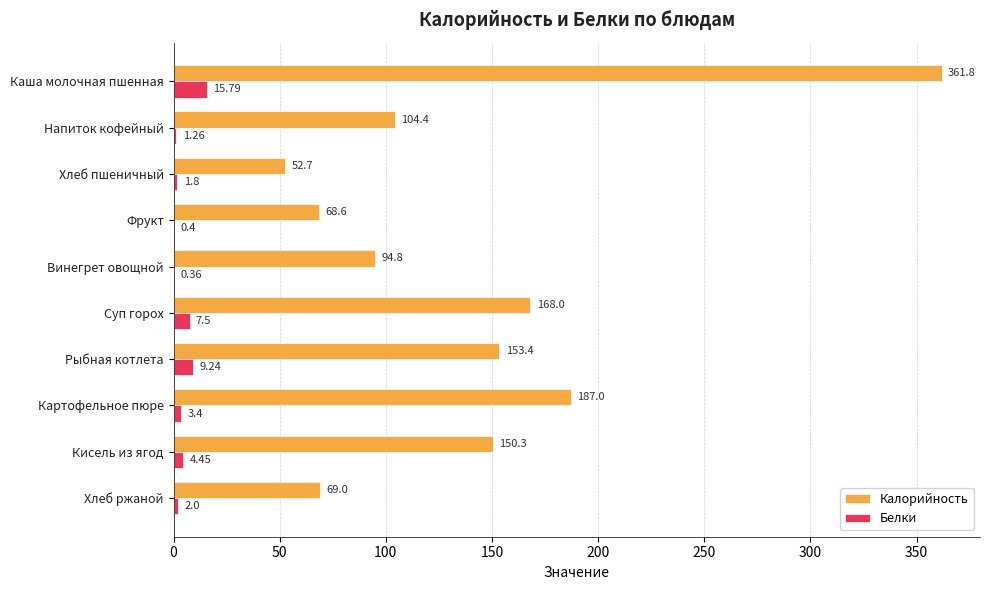

Which series changed the most between Хлеб пшеничный and Рыбная котлета?

Калорийность